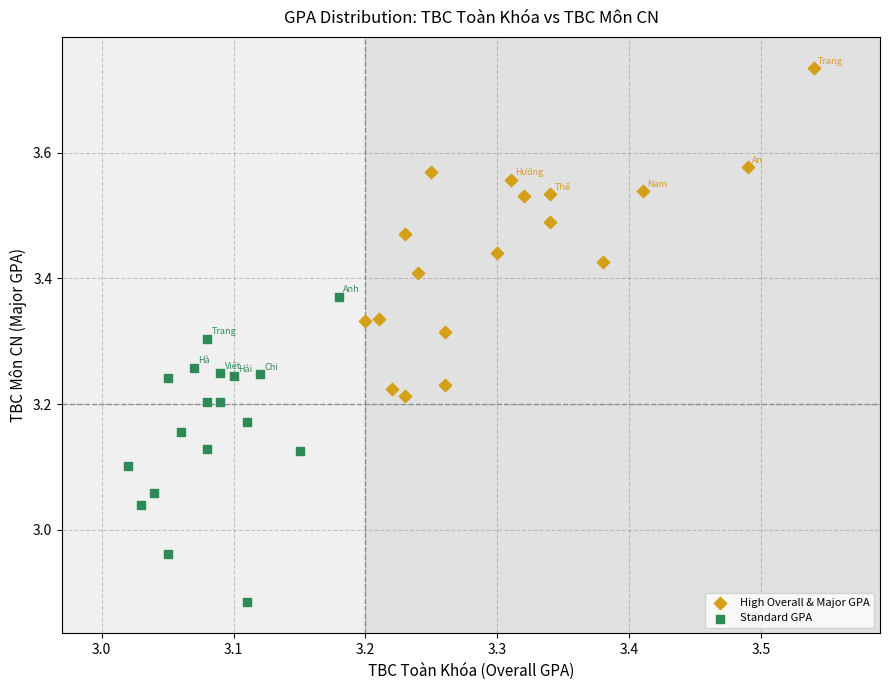

Which series contains the highest Y value?

High Overall & Major GPA